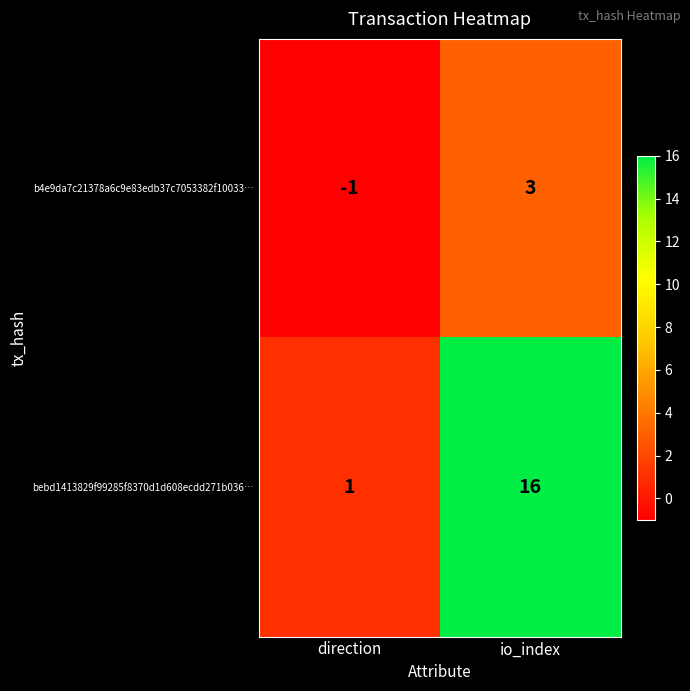

Is it true that bebd1413829f99285f8370d1d608ecdd271b036… equals 26 at io_index?

False